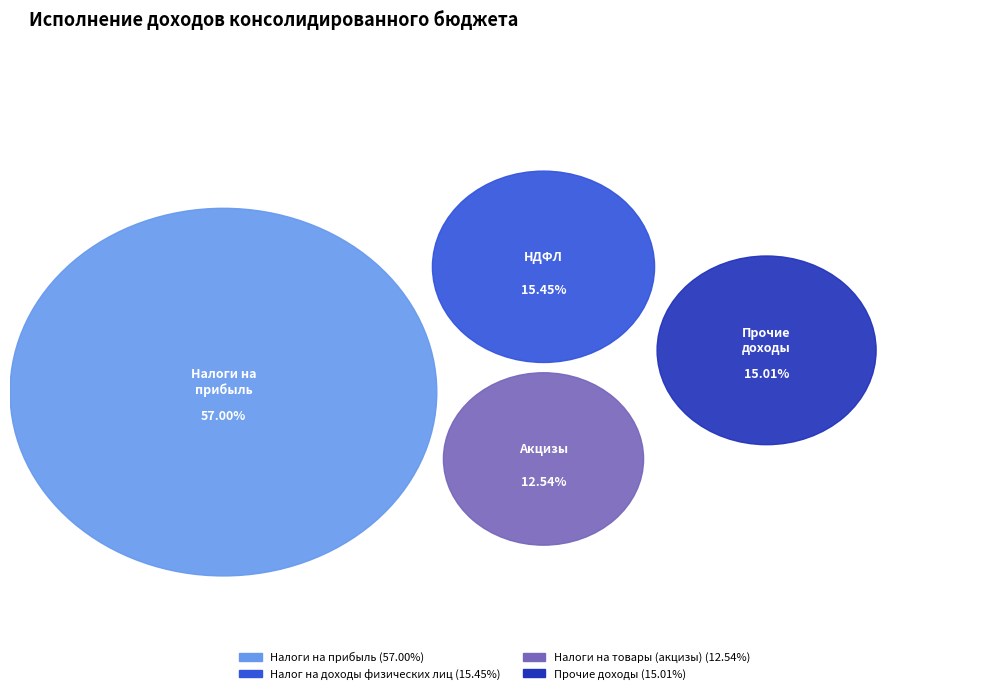

Rank the categories by value from lowest to highest.

Налоги на товары (акцизы), Прочие доходы, Налог на доходы физических лиц, Налоги на прибыль